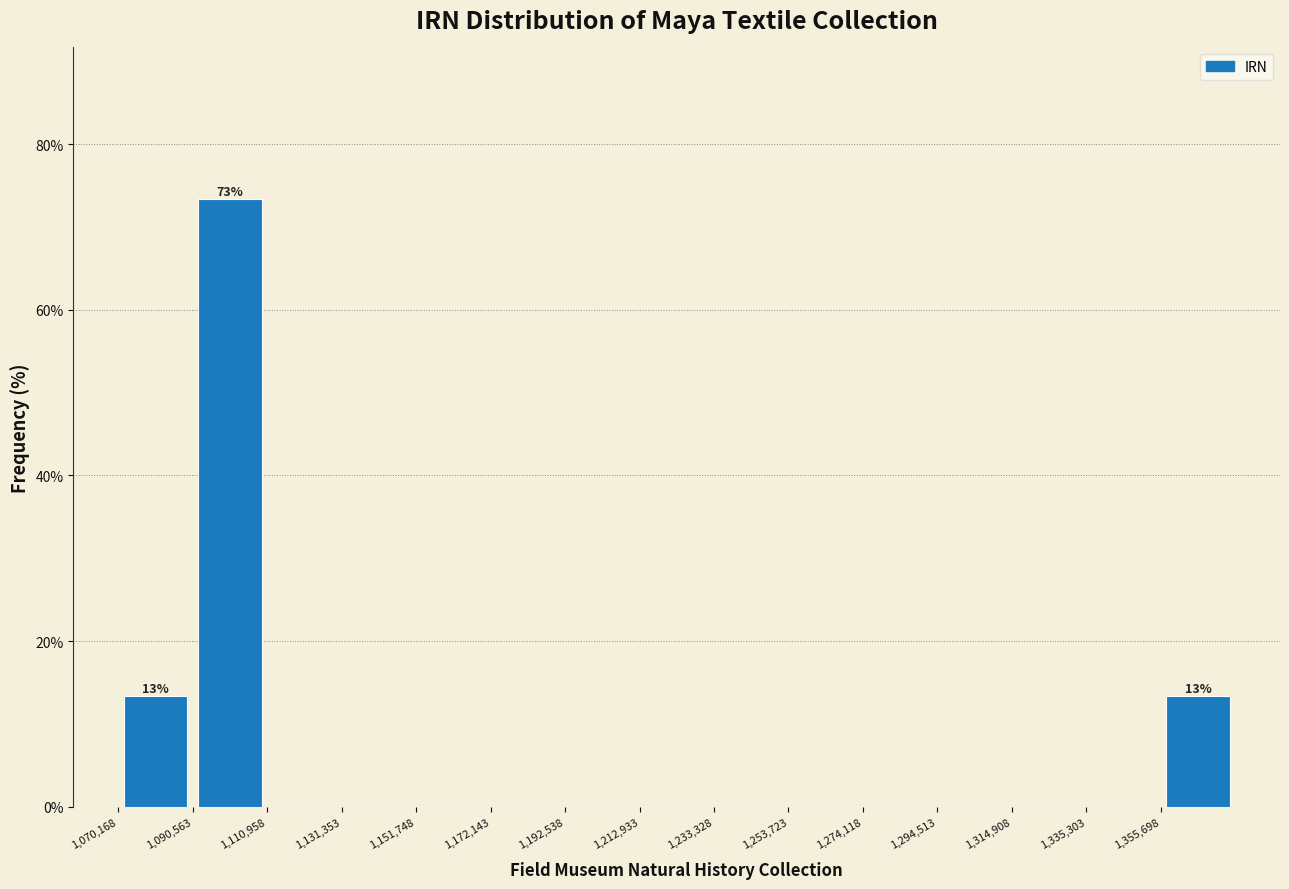

Over which range of the x-axis is the bar tallest?

1090000 to 1110000